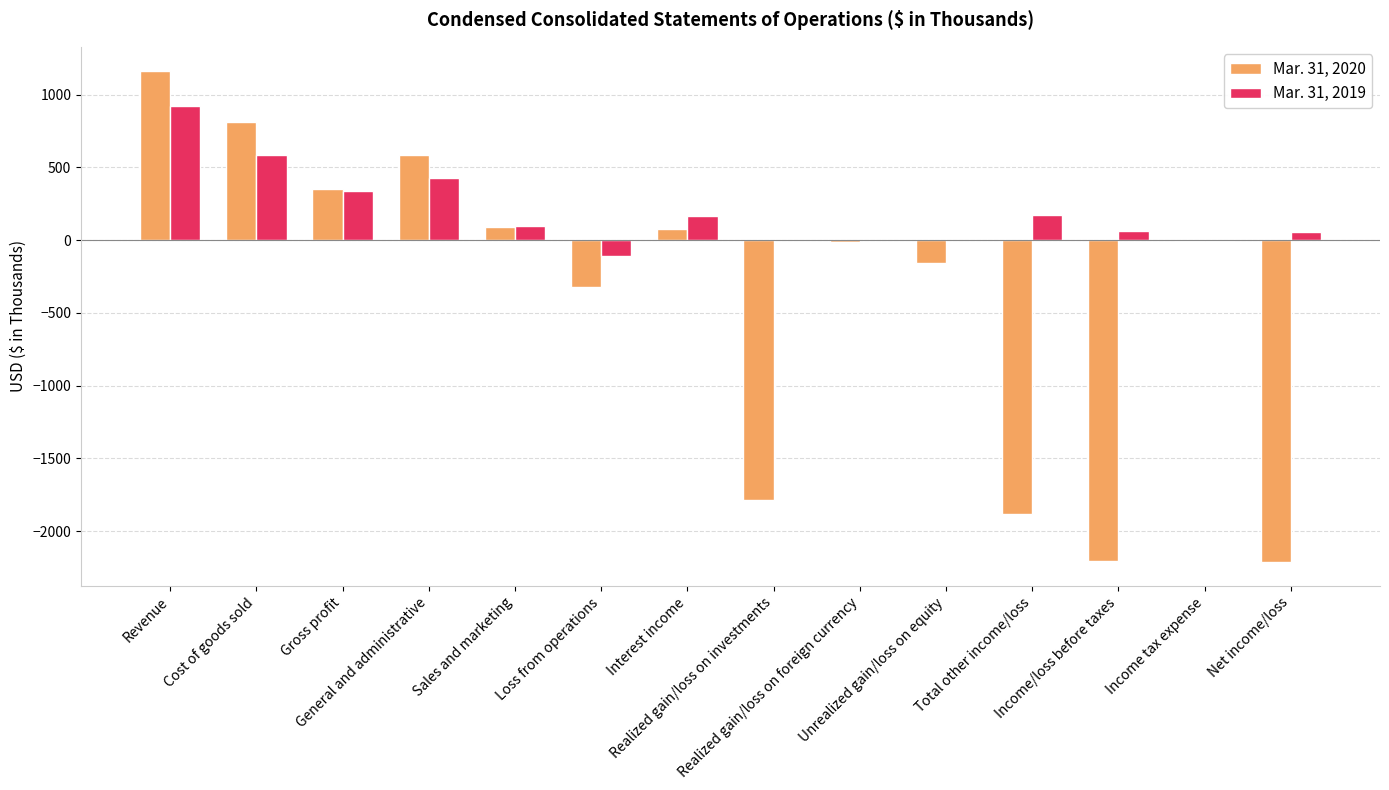

What is the greatest value displayed?

1160